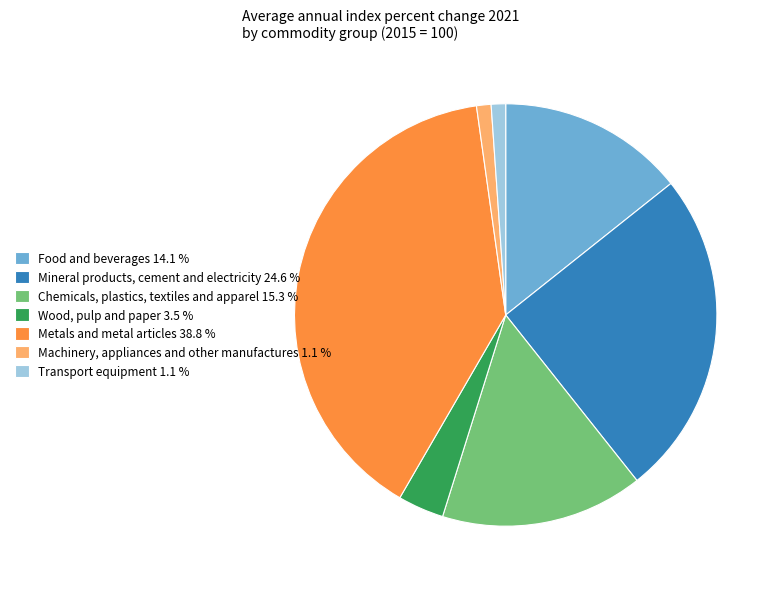

The Chemicals, plastics, textiles and apparel slice represents 16% of the pie. True or false?

True